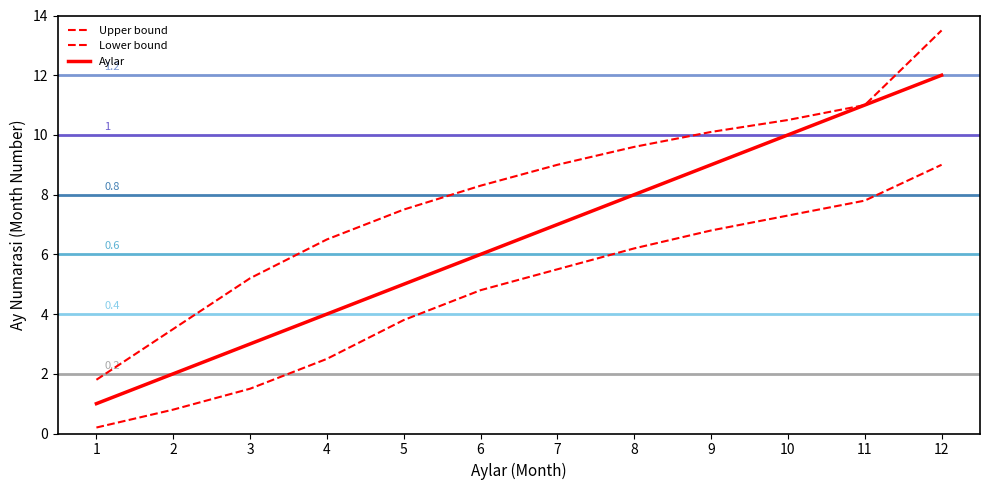

The Aylar series shows 2.0 at 5. True or false?

False